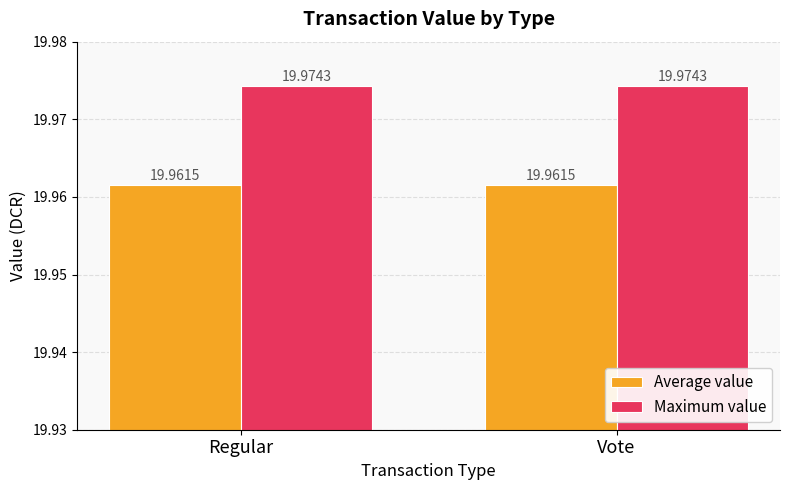

At how many categories does at least one series exceed 19?

2